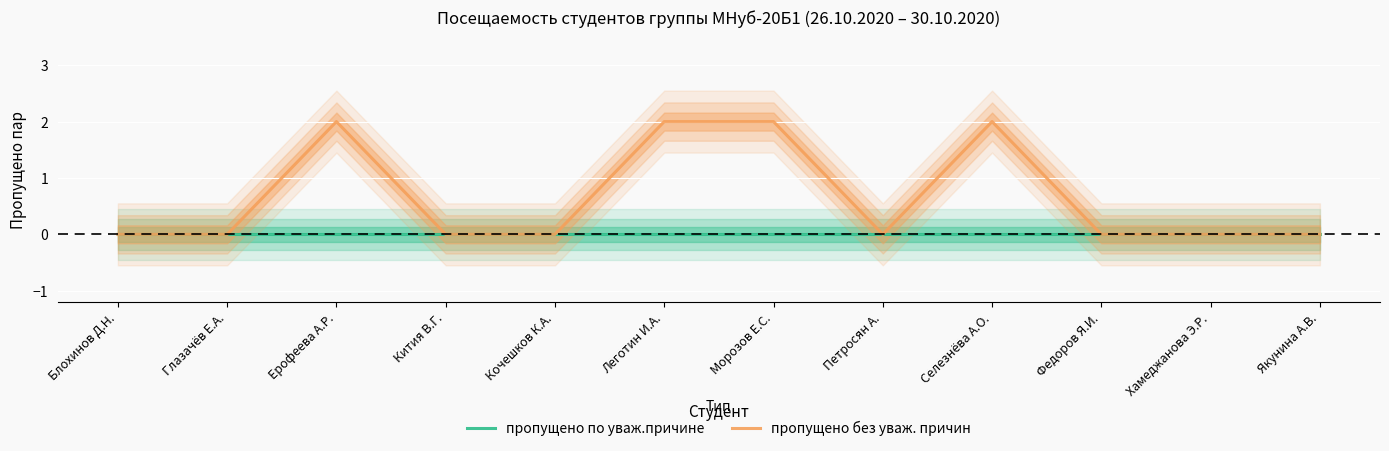

Reading left to right, list all the values displayed in this chart.

пропущено по уваж.причине: Блохинов Д.Н.=0	Глазачёв Е.А.=0	Ерофеева А.Р.=0	Кития В.Г.=0	Кочешков К.А.=0	Леготин И.А.=0	Морозов Е.С.=0	Петросян А.=0	Селезнёва А.О.=0	Федоров Я.И.=0	Хамеджанова Э.Р.=0	Якунина А.В.=0
пропущено без уваж. причин: Блохинов Д.Н.=0	Глазачёв Е.А.=0	Ерофеева А.Р.=2	Кития В.Г.=0	Кочешков К.А.=0	Леготин И.А.=2	Морозов Е.С.=2	Петросян А.=0	Селезнёва А.О.=2	Федоров Я.И.=0	Хамеджанова Э.Р.=0	Якунина А.В.=0